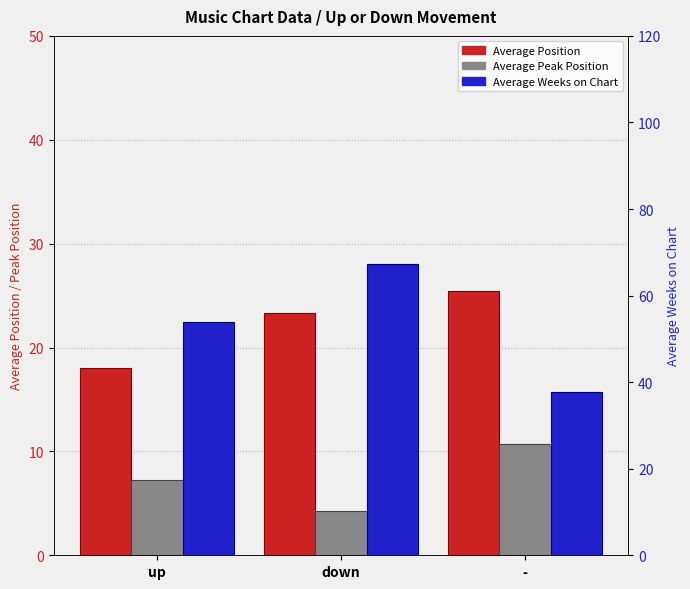

List the series in order of their overall mean, highest first.

Average Weeks on Chart, Average Position, Average Peak Position